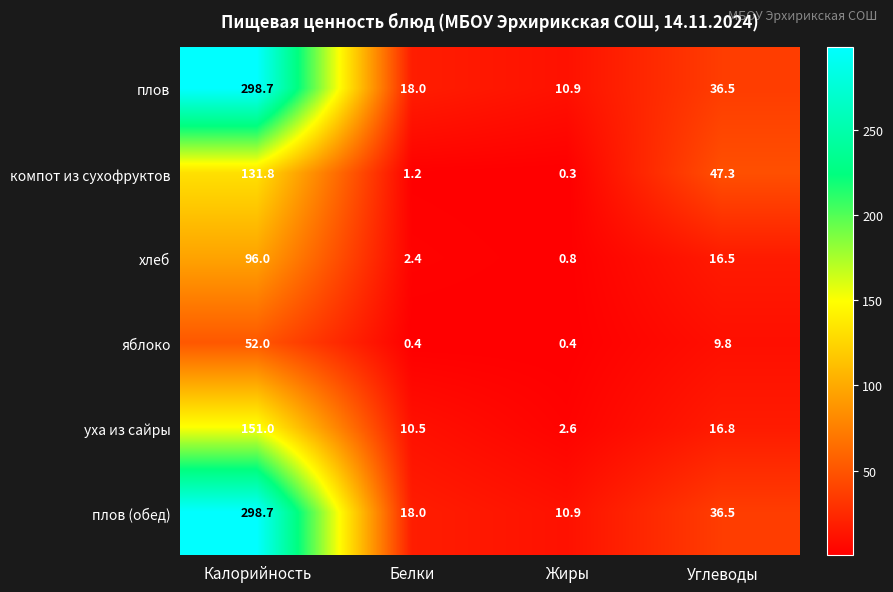

At which category is the sum across all series the highest?

Калорийность